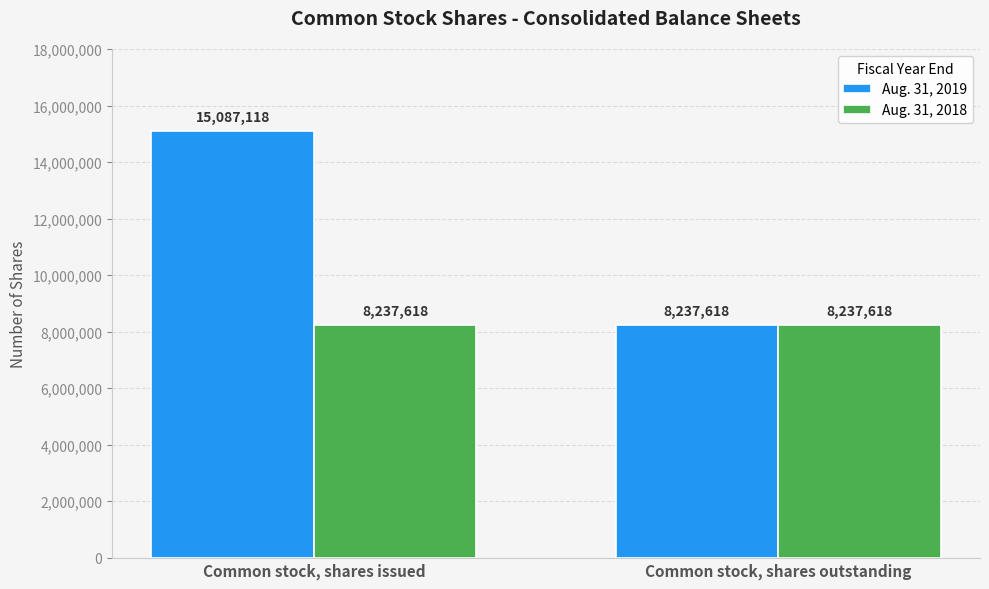

What is the approximate value of Aug. 31, 2019 at Common stock, shares outstanding?

8237618